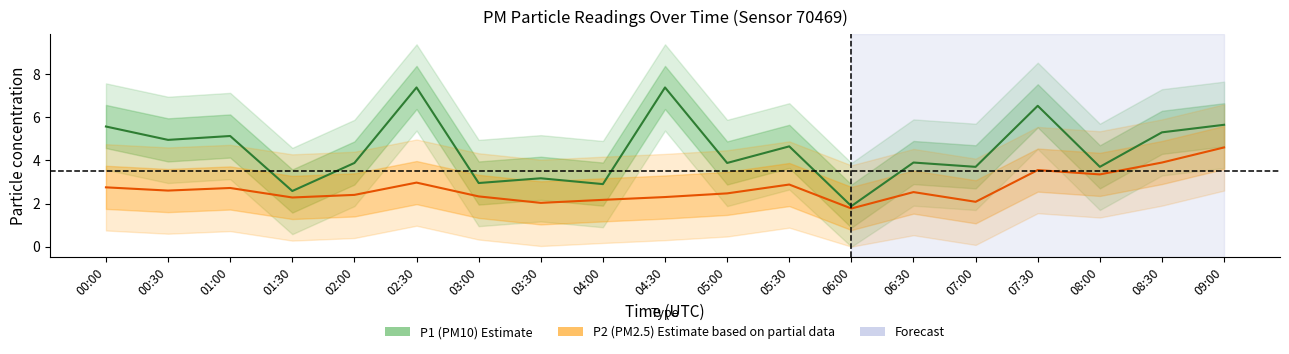

Reading left to right, what are all the values shown in this chart?

P1: 00:00=5.6	00:30=5.0	01:00=5.1	01:30=2.6	02:00=3.9	02:30=7.4	03:00=3.0	03:30=3.2	04:00=2.9	04:30=7.4	05:00=3.9	05:30=4.7	06:00=1.9	06:30=3.9	07:00=3.7	07:30=6.5	08:00=3.7	08:30=5.3	09:00=5.7
P2: 00:00=2.8	00:30=2.6	01:00=2.7	01:30=2.3	02:00=2.4	02:30=3.0	03:00=2.3	03:30=2.0	04:00=2.2	04:30=2.3	05:00=2.5	05:30=2.9	06:00=1.8	06:30=2.5	07:00=2.1	07:30=3.5	08:00=3.4	08:30=3.9	09:00=4.6